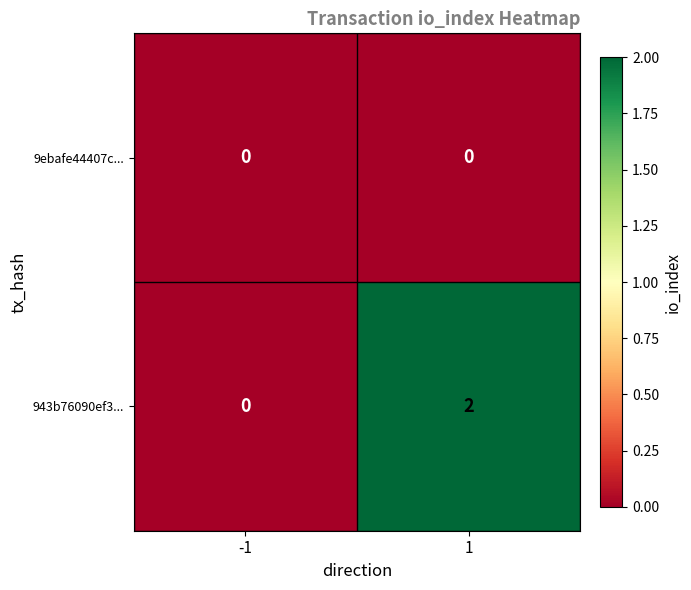

Count the number of categories in the chart.

2